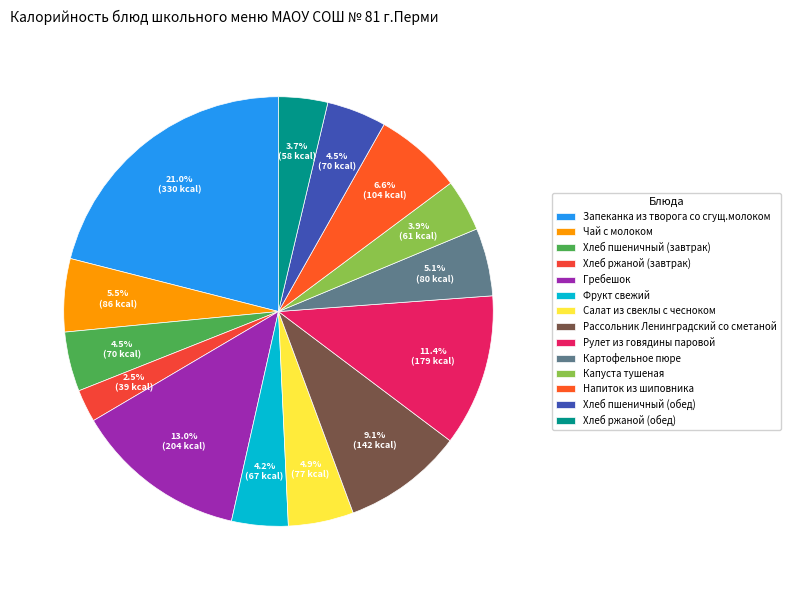

Count the number of slices in the pie.

14